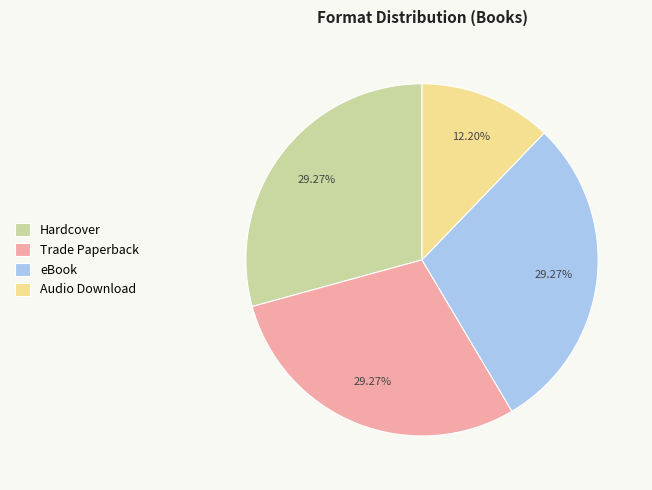

Does any single category account for the majority?

No